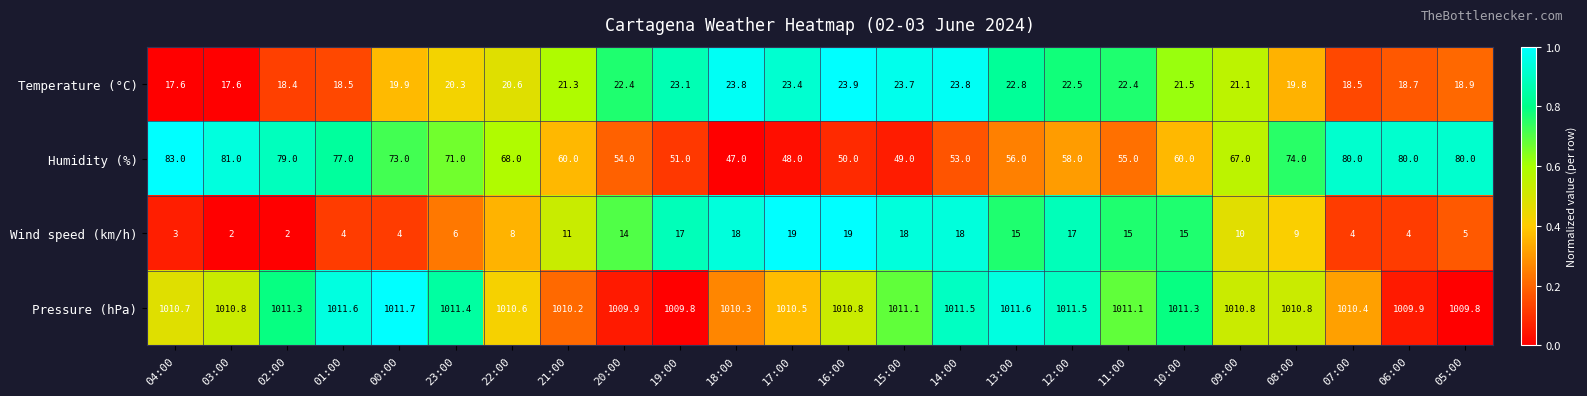

At 15:00, list the series in order from largest to smallest.

Pressure (hPa), Humidity (%), Temperature (°C), Wind speed (km/h)